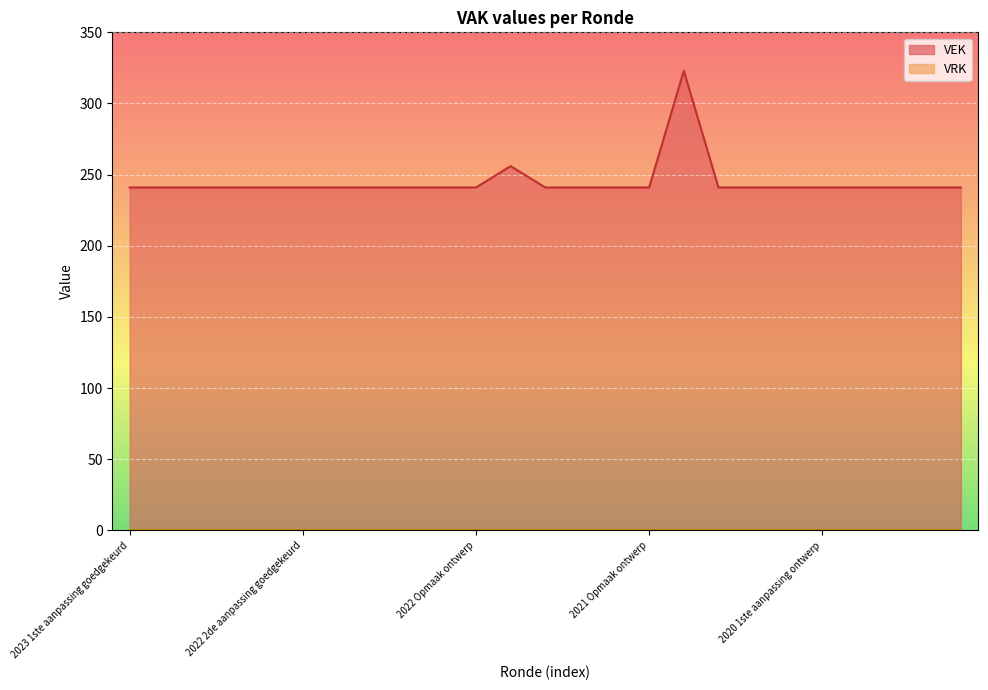

Which series has the largest total across all categories?

VEK